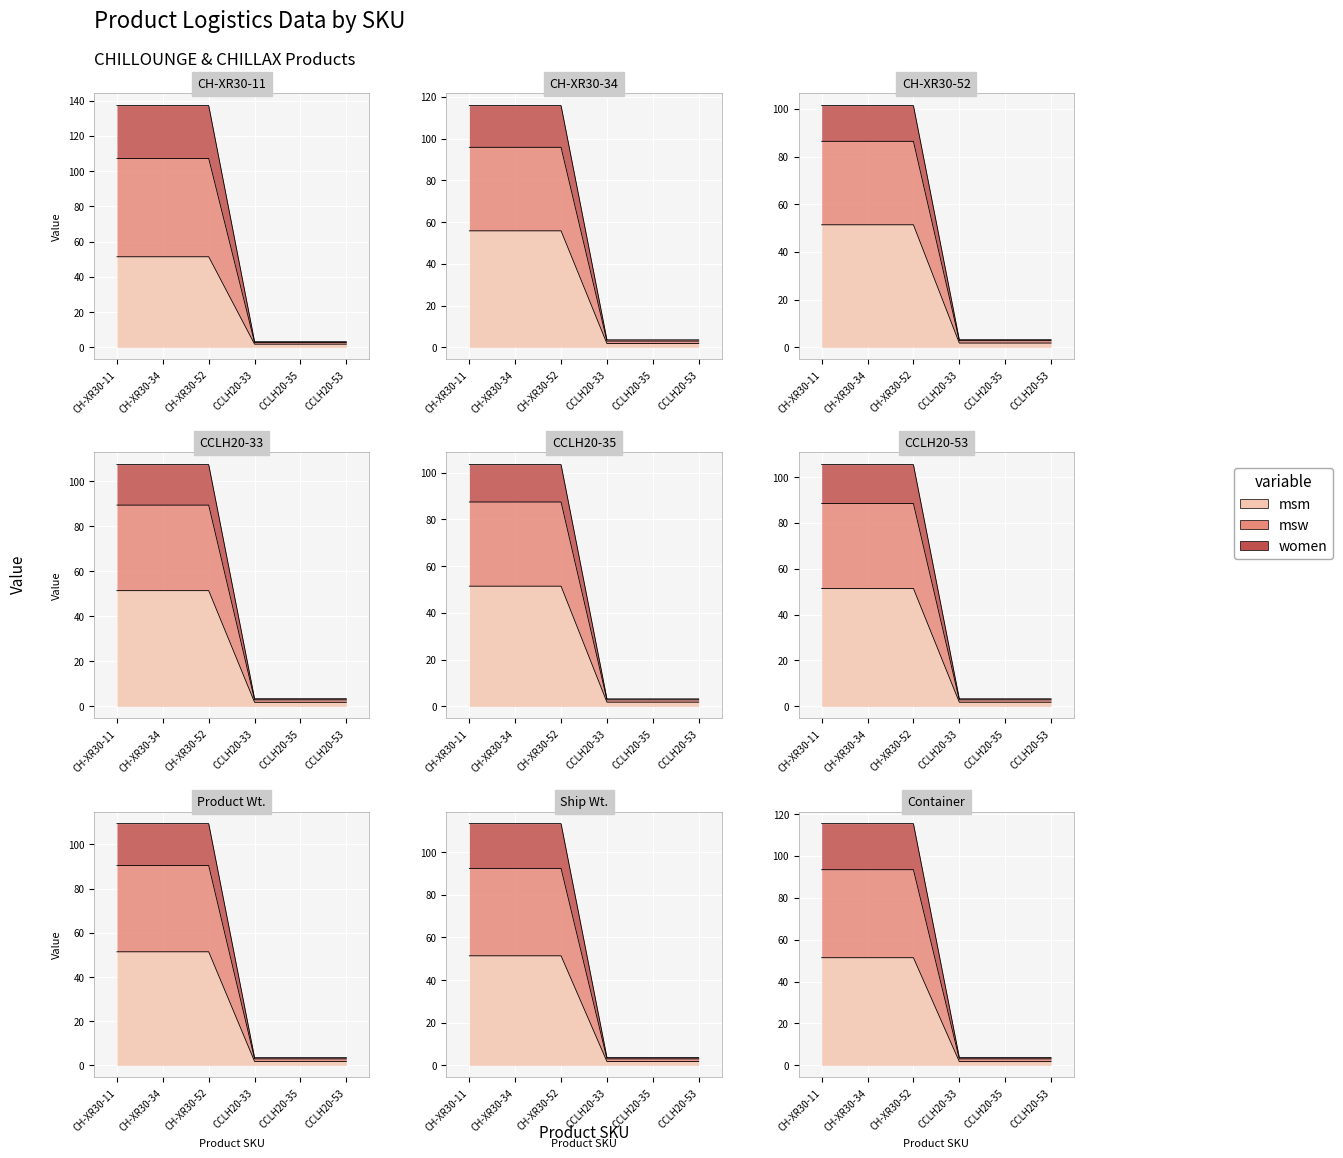

What is the smallest value displayed?

1.8